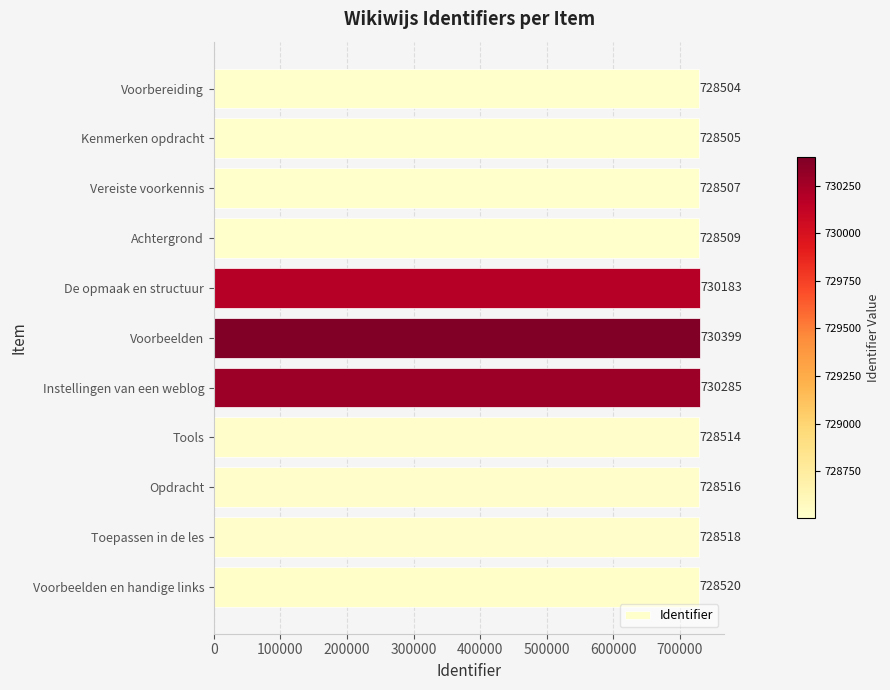

Is it true that the value at De opmaak en structuur is 1048183?

False